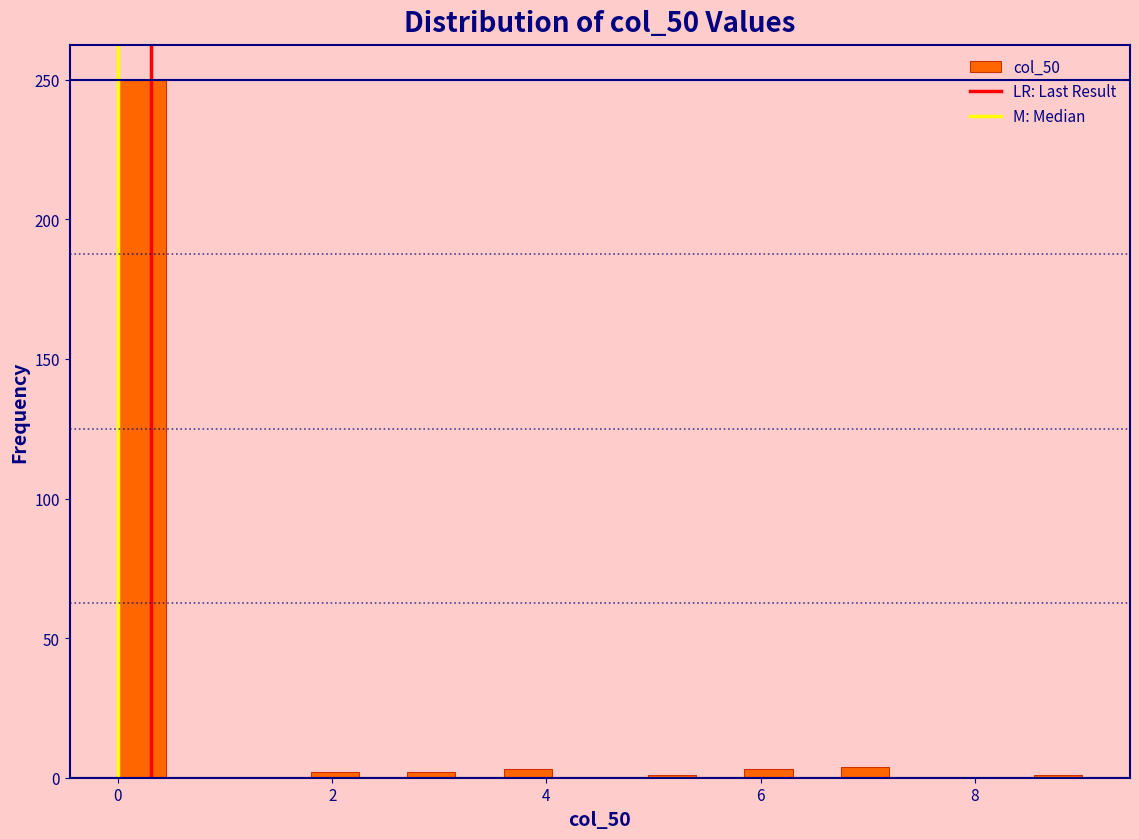

Read against the x-axis, roughly where is the centre of the tallest bar?

0.2